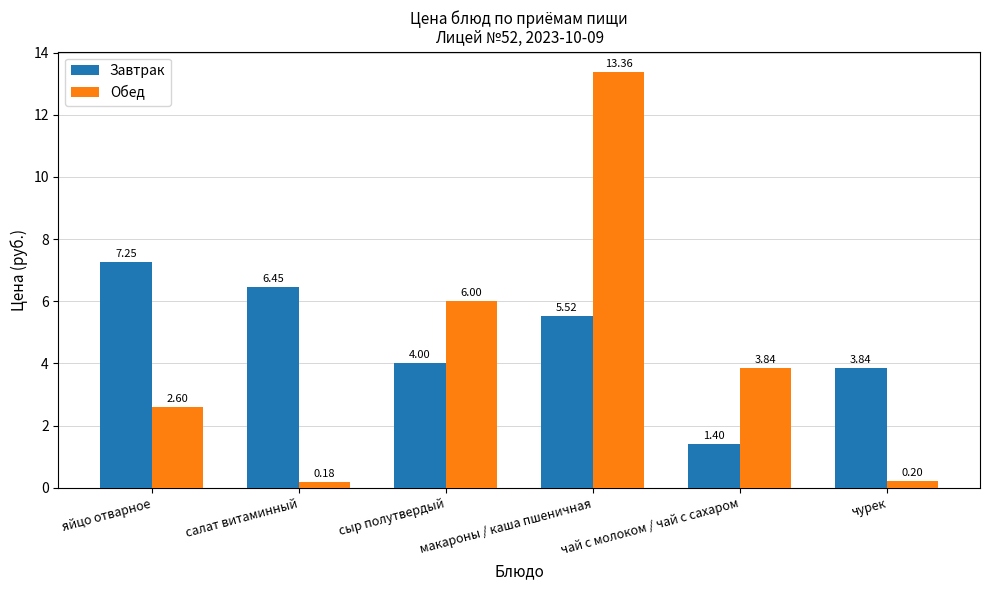

What is the label of the 5th bar from the left?

чай с молоком / чай с сахаром